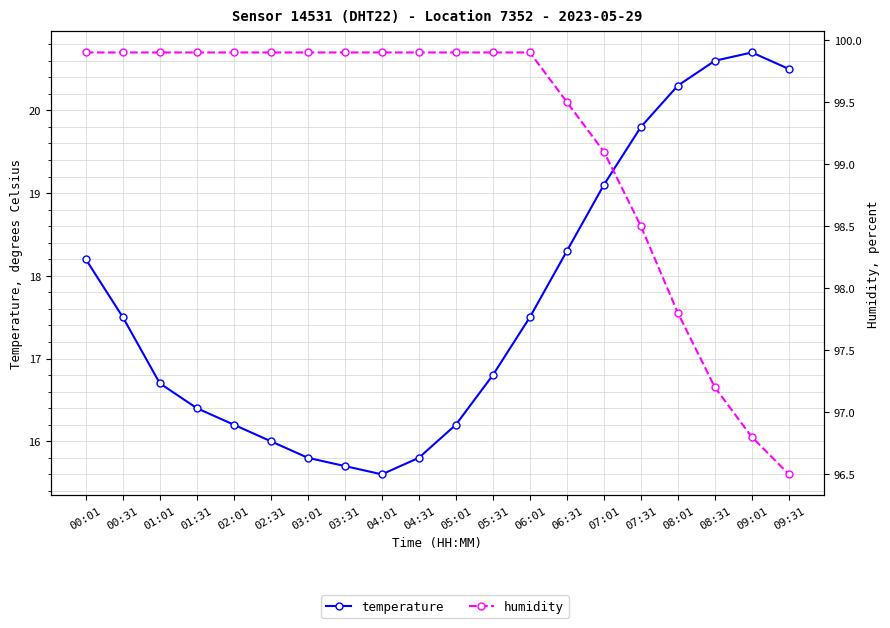

Rank the series at 09:31 from highest to lowest value.

humidity, temperature